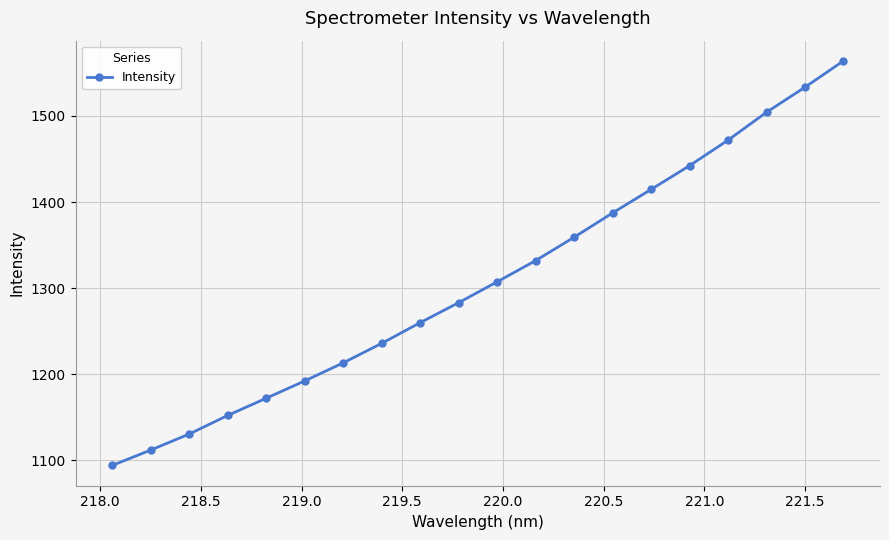

What is the maximum value shown in the chart?

1563.8